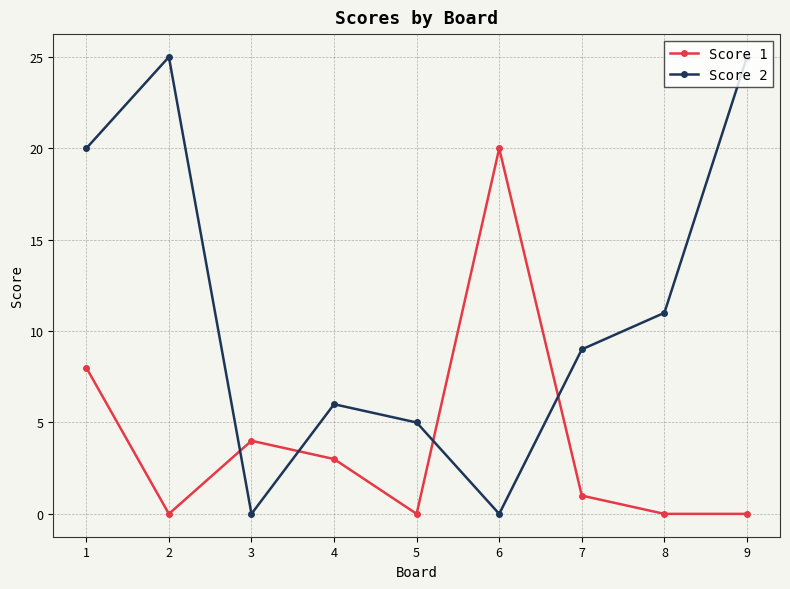

What are all the series names shown in the legend?

Score 1, Score 2